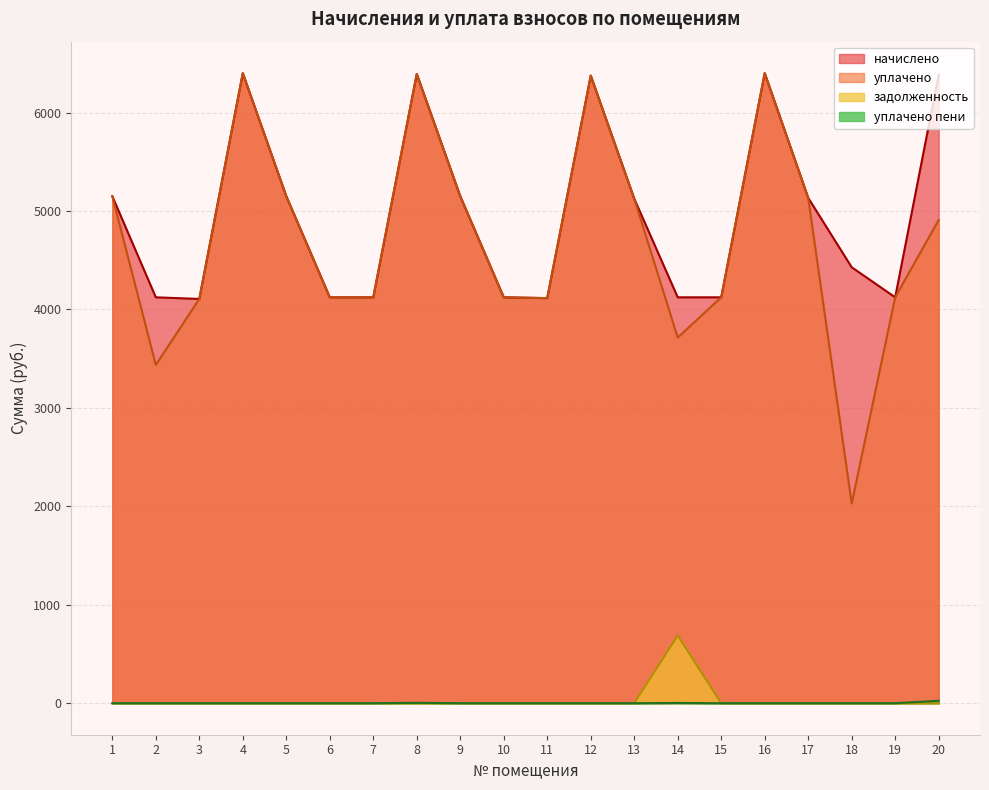

Reading left to right, transcribe all the data shown in this chart.

начислено: 1=5150.2	2=4123.4	3=4106.9	4=6400.4	5=5150.2	6=4123.4	7=4123.4	8=6392.2	9=5150.2	10=4123.4	11=4115.2	12=6375.6	13=5125.2	14=4123.4	15=4123.4	16=6400.4	17=5133.6	18=4428.7	19=4123.4	20=6383.9
уплачено: 1=5150.2	2=3436.2	3=4106.9	4=6400.4	5=5150.2	6=4123.4	7=4123.4	8=6392.2	9=5150.2	10=4123.4	11=4115.2	12=6375.6	13=5125.2	14=3714.4	15=4123.4	16=6400.4	17=5133.6	18=2028.6	19=4123.4	20=4909.1
задолженность: 1=0.0	2=0.0	3=0.0	4=0.0	5=0.0	6=0.0	7=0.0	8=0.0	9=0.0	10=0.0	11=0.0	12=0.0	13=0.0	14=687.2	15=0.0	16=0.0	17=0.0	18=0.0	19=0.0	20=0.0
уплачено пени: 1=0.0	2=0.0	3=0.0	4=0.0	5=0.0	6=0.0	7=0.0	8=4.1	9=0.0	10=0.0	11=0.0	12=0.0	13=0.0	14=2.8	15=0.0	16=0.0	17=0.0	18=0.0	19=0.0	20=24.6